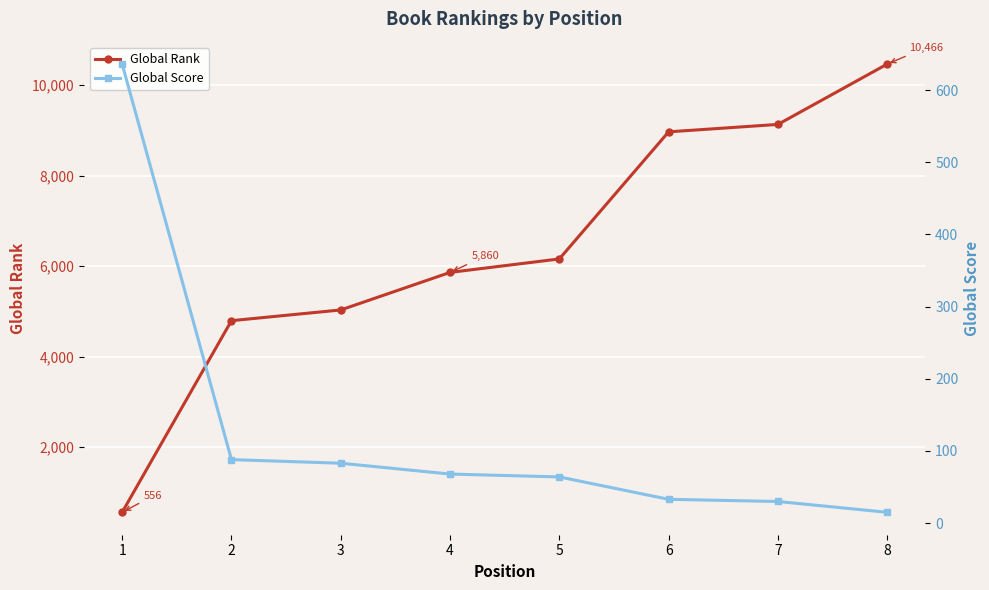

What is the lowest value of the Global Score series?

15